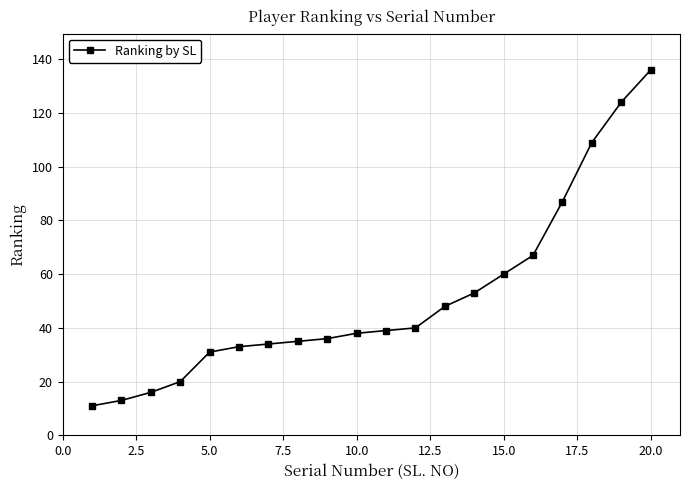

What is the value of the 5th point from the left?

31